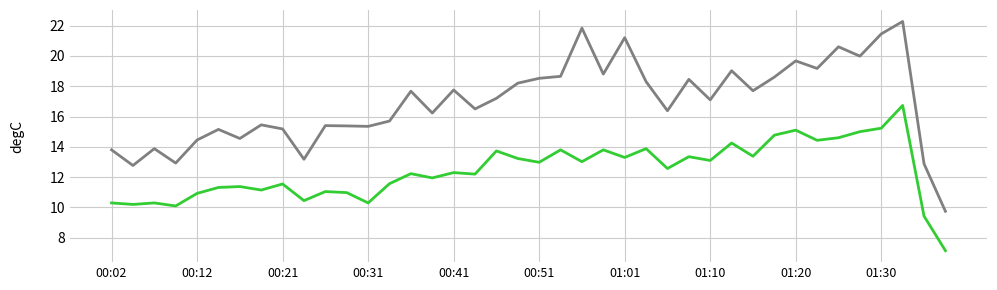

What is the minimum value shown in the chart?

7.2